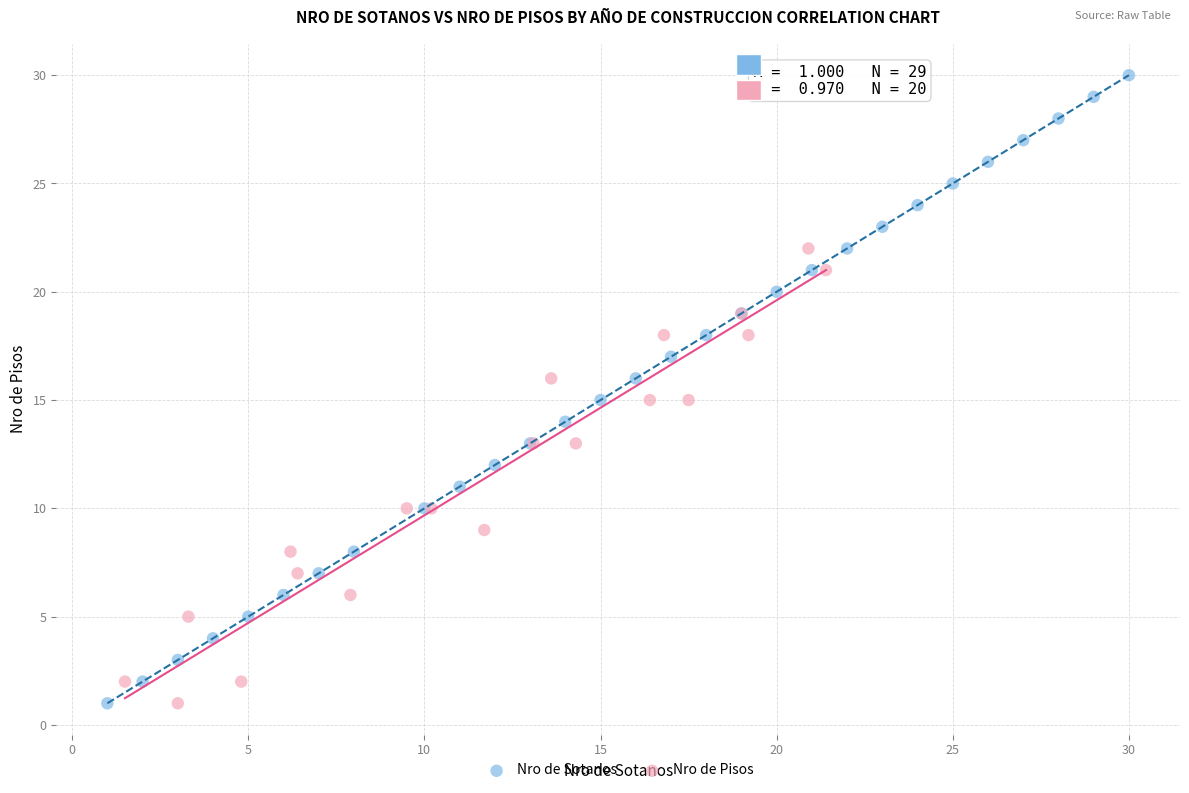

Which series reaches the maximum Y coordinate?

Nro de Sotanos